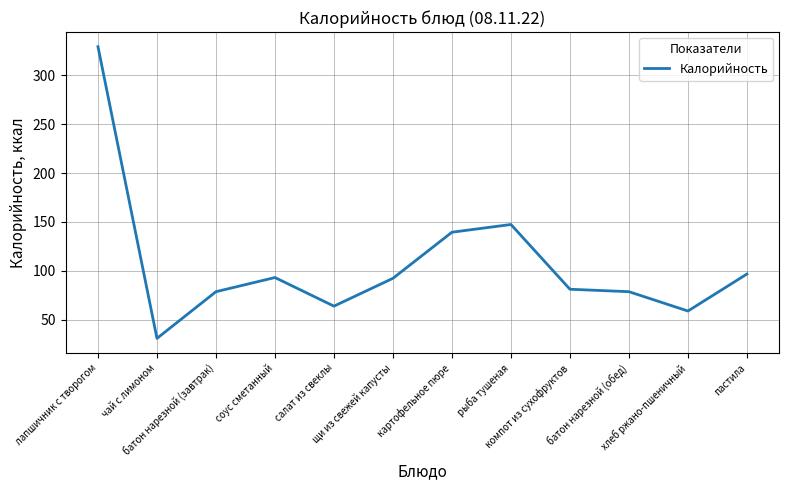

Where does the data first go above 92?

лапшичник с творогом